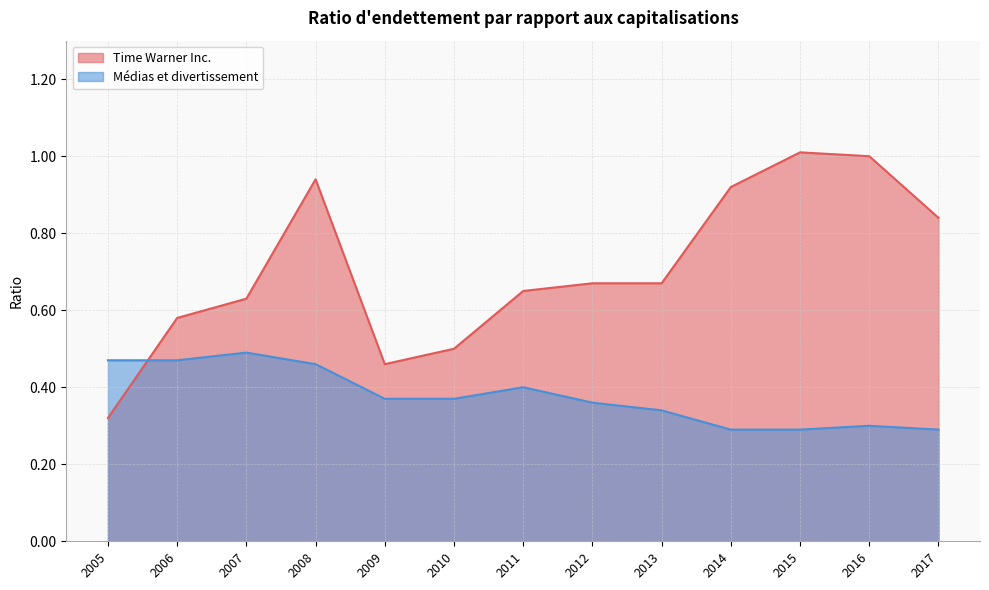

List the series in order of their peak value, highest first.

Time Warner Inc., Médias et divertissement